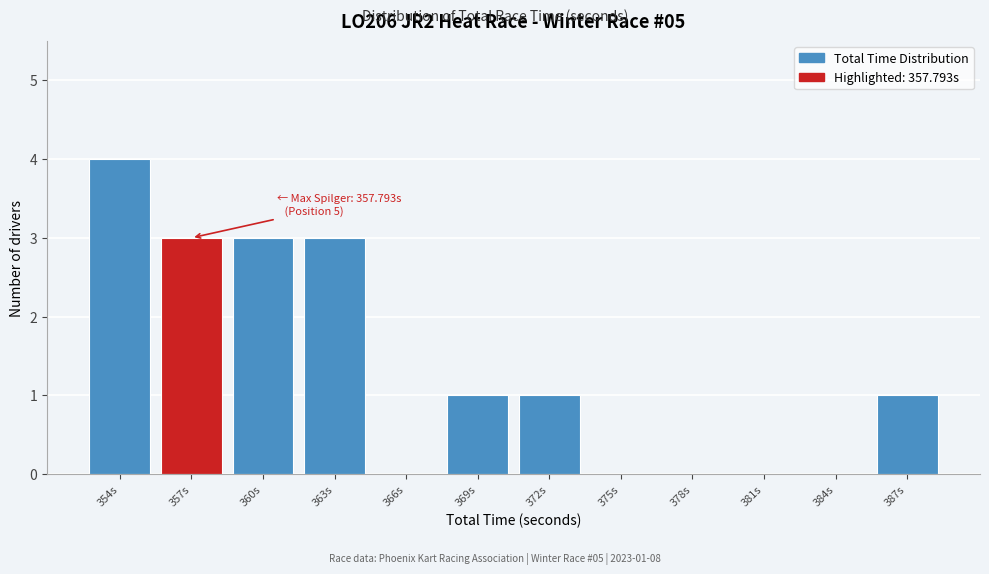

Reading left to right, transcribe all the data shown in this chart.

354s=4	357s=3	360s=3	363s=3	366s=0	369s=1	372s=1	375s=0	378s=0	381s=0	384s=0	387s=1